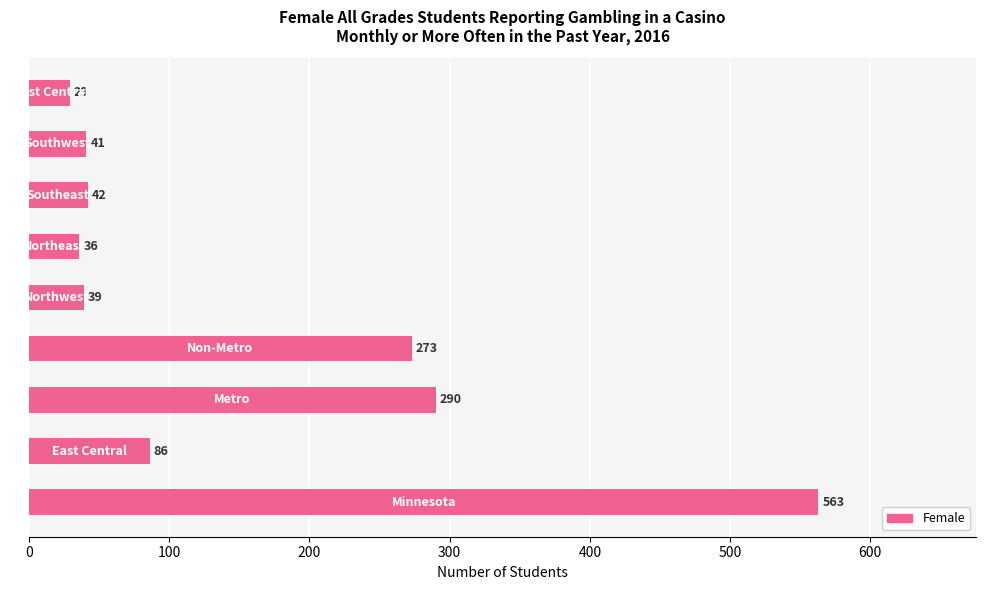

What is the smallest value displayed?

29